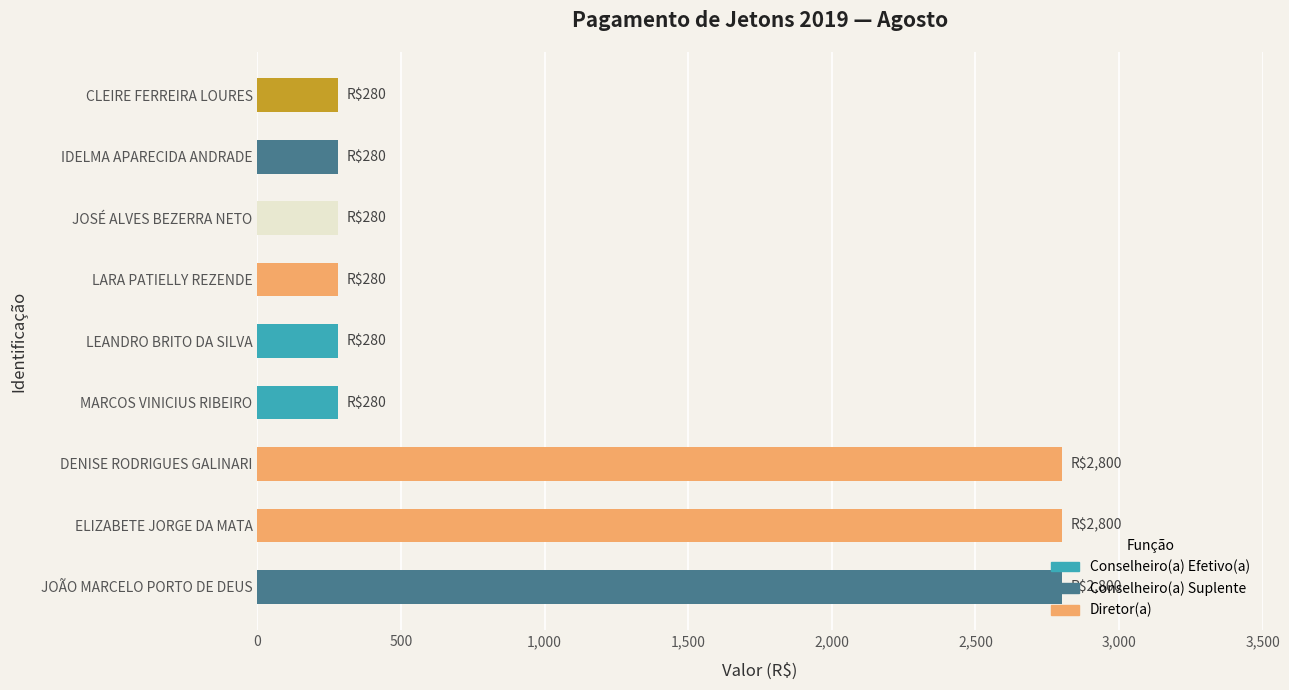

True or false: the data shows 2800 at JOÃO MARCELO PORTO DE DEUS.

True